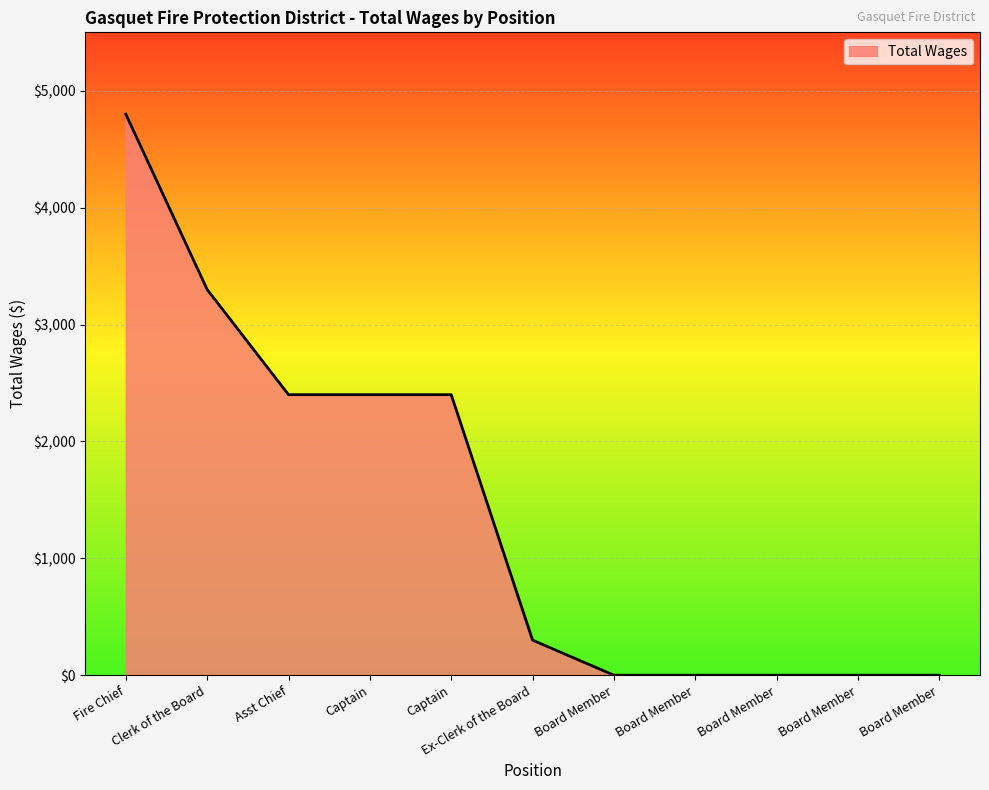

What is the difference between the second highest and minimum values?

3300